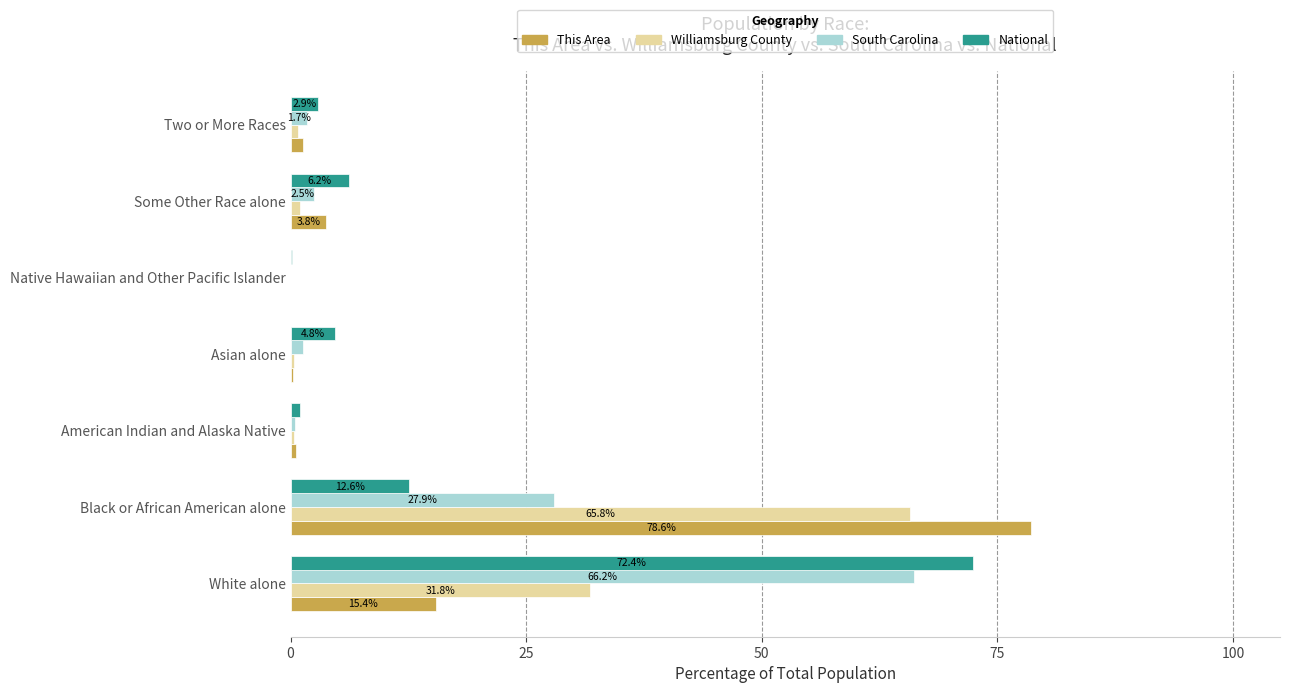

At which category is the sum across all series the highest?

White alone